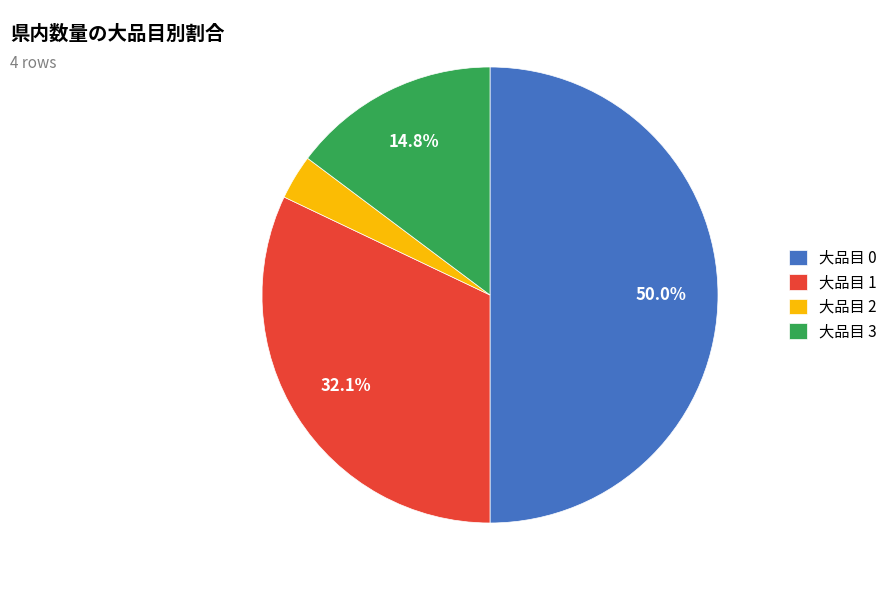

How many slices are in this pie chart?

4